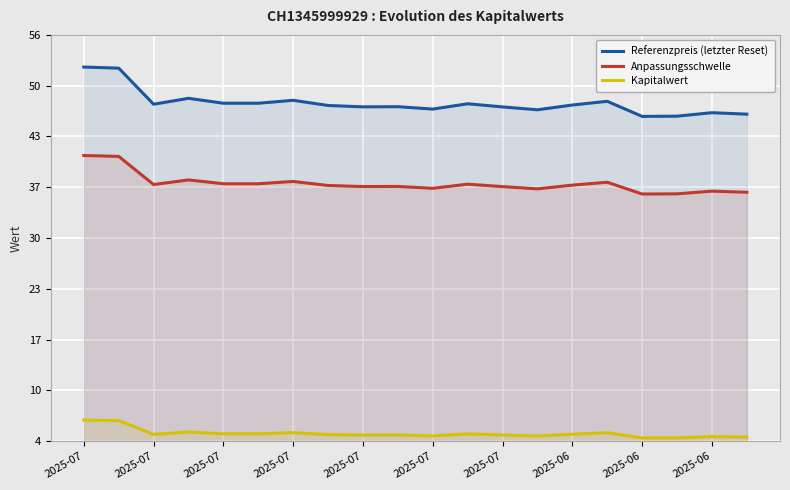

How many categories are shown in the chart?

20